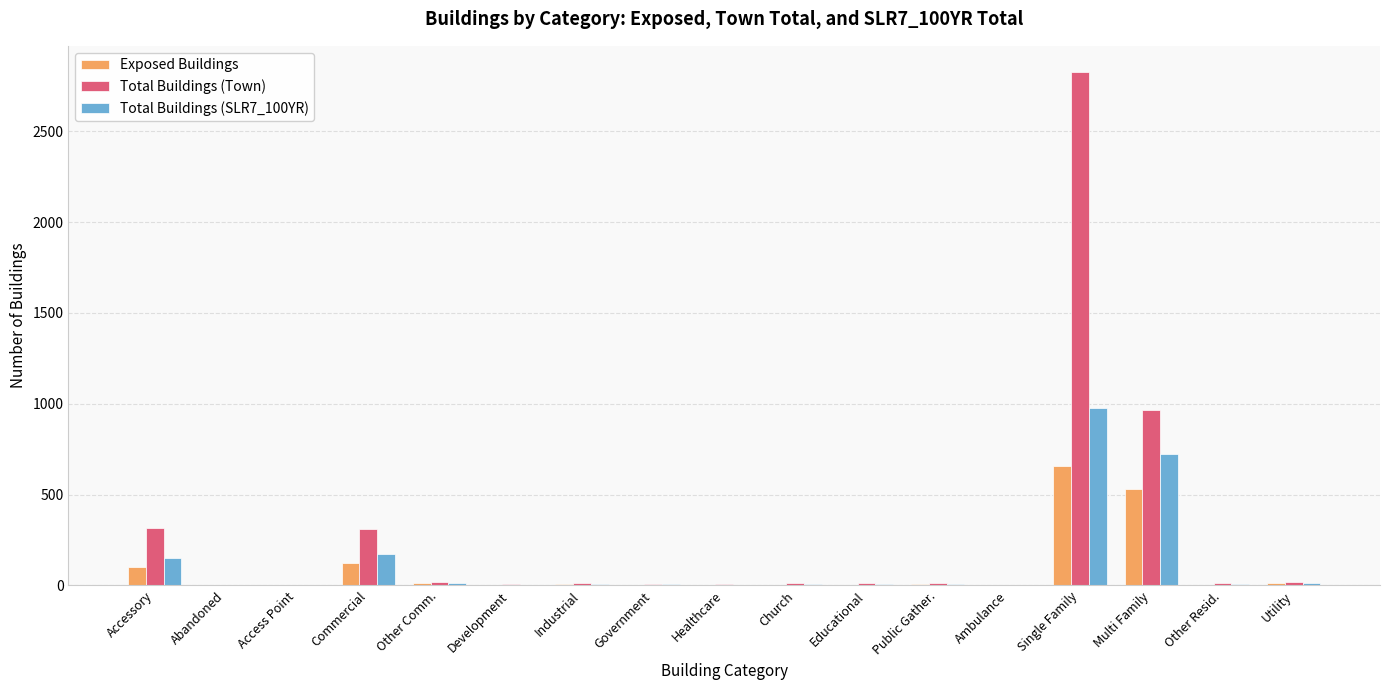

Which series has the largest range (max minus min)?

Total Buildings (Town)